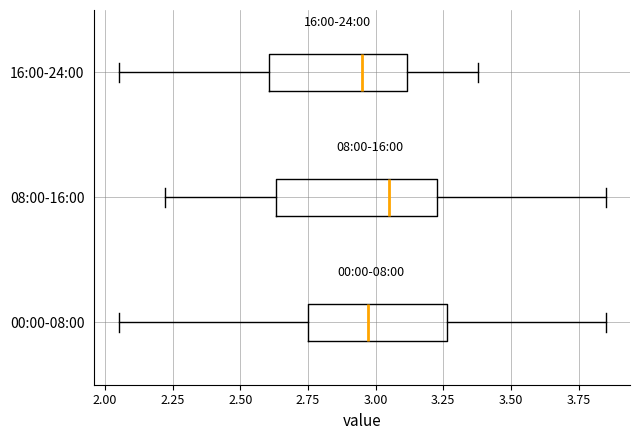

Comparing the boxes themselves (not the whiskers), which one is the widest?

08:00-16:00